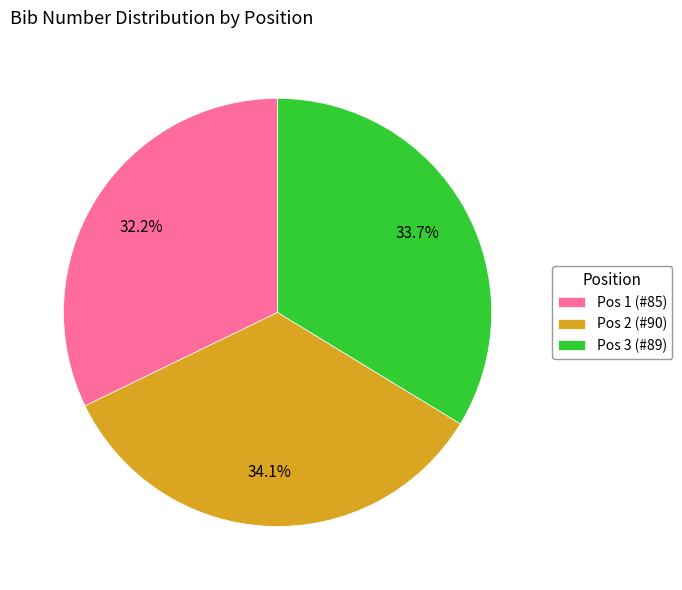

Is there a majority slice in this chart?

No